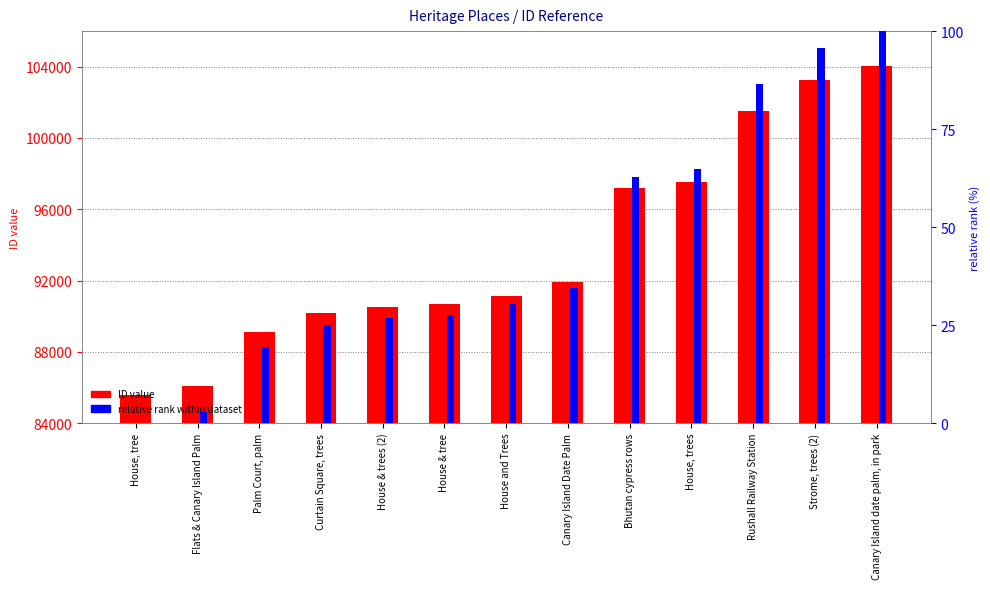

How many values are below 91155?

6